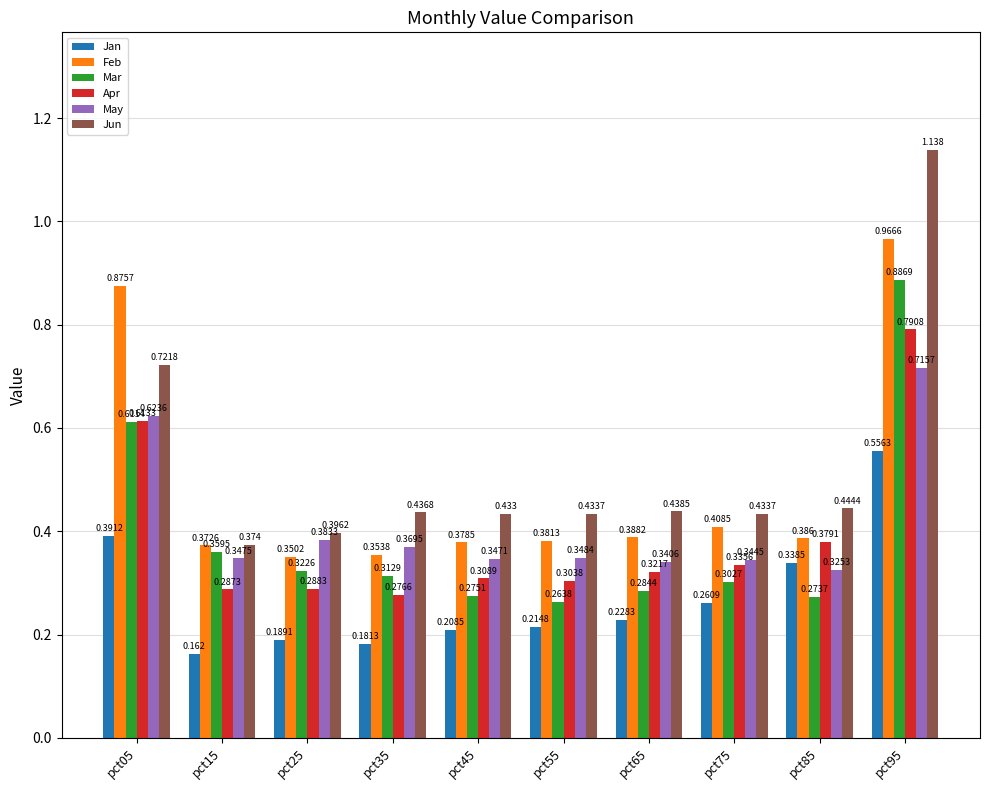

At pct45, list the series in order from smallest to largest.

Jan, Mar, Apr, May, Feb, Jun